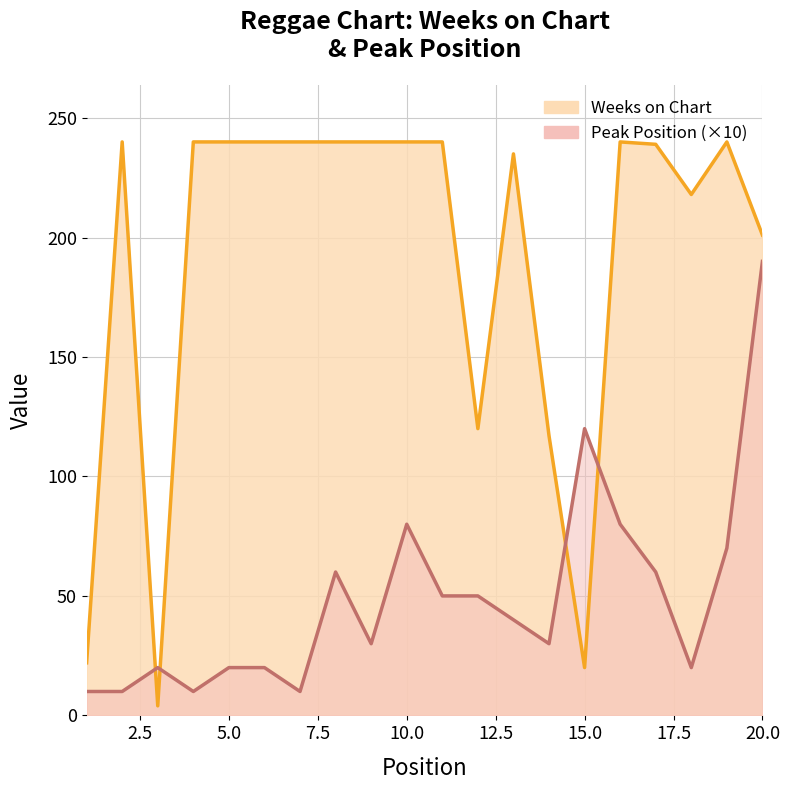

Which series has the largest total across all categories?

Weeks on Chart line